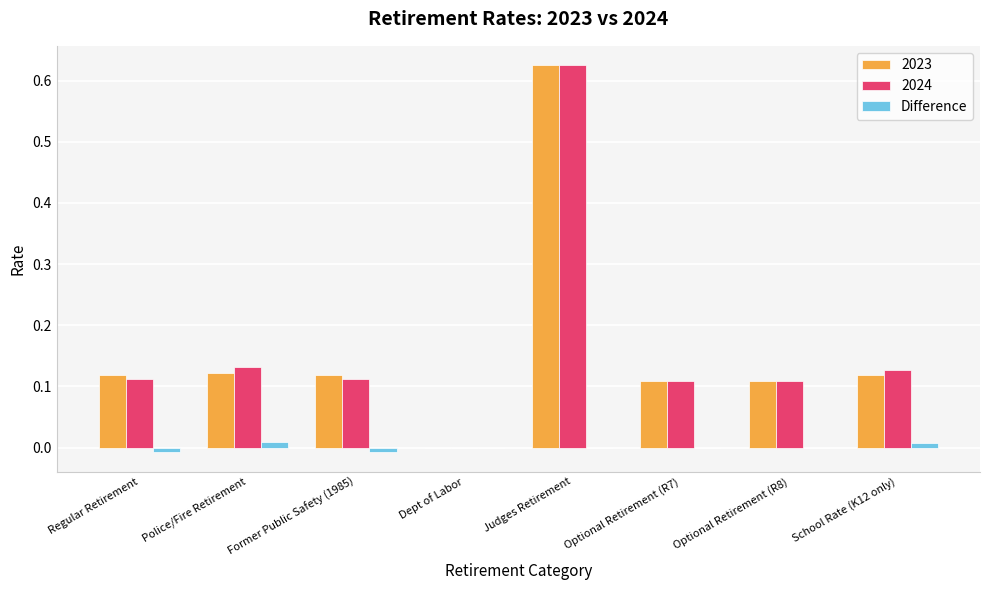

Which category has the highest value in the 2023 series?

Judges Retirement